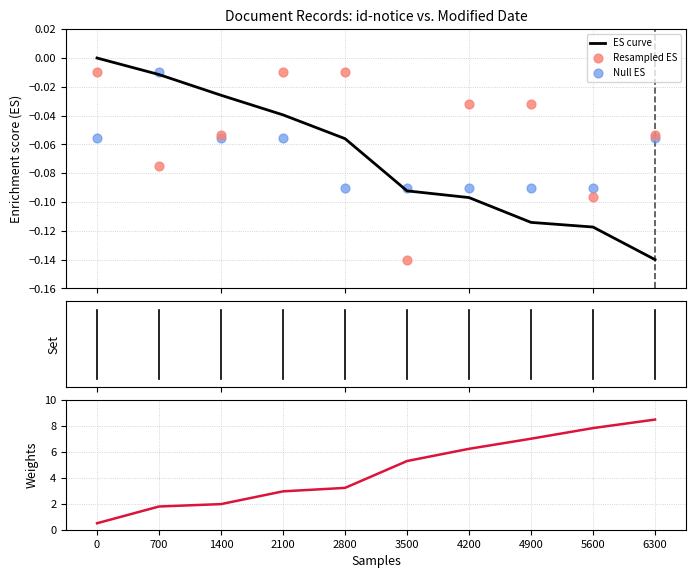

Which series contains the lowest Y value?

ES curve